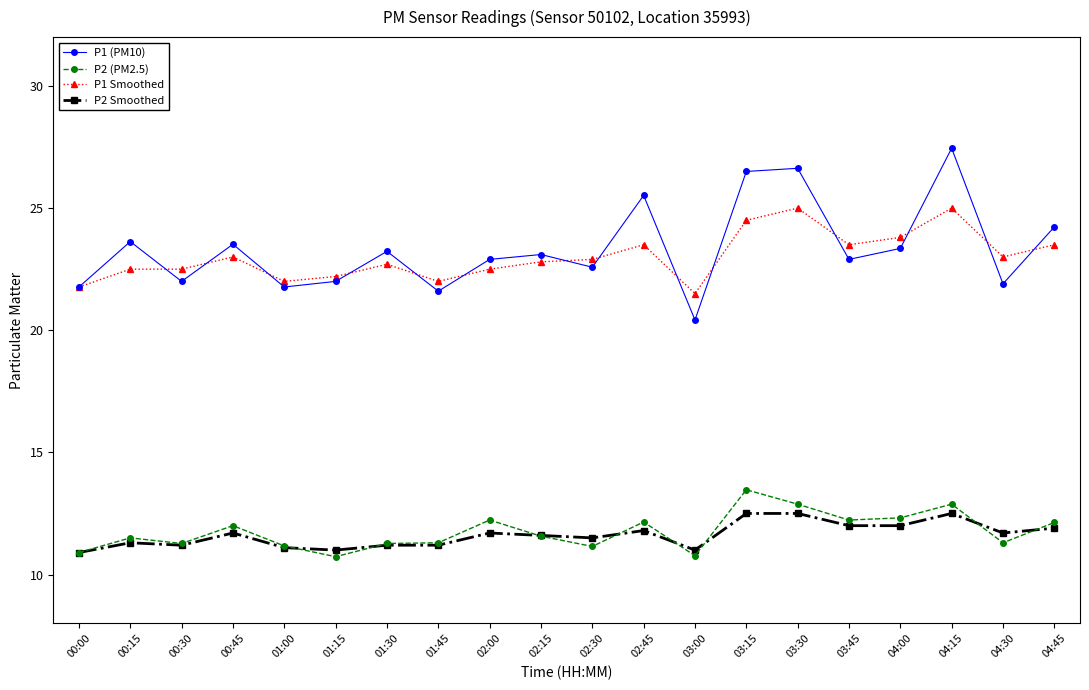

Does the chart display data point markers on the line(s)?

Yes